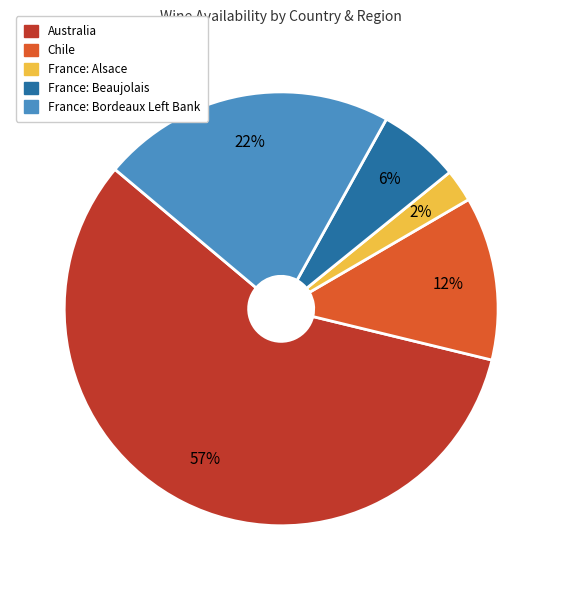

Does any single category account for the majority?

Yes